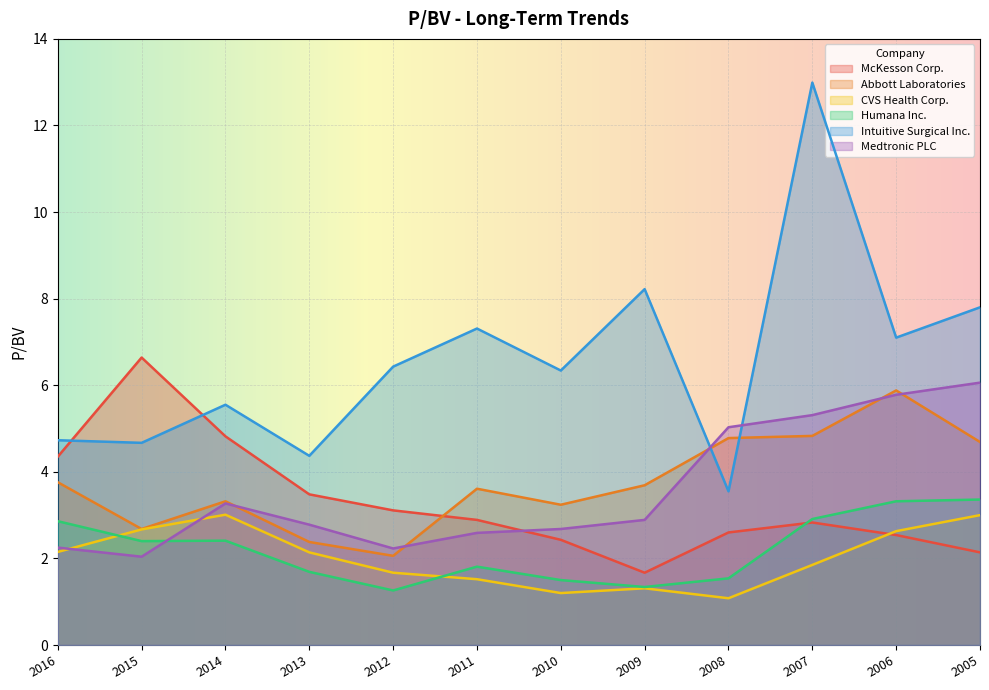

What is the total value across all series at 2014?

22.4